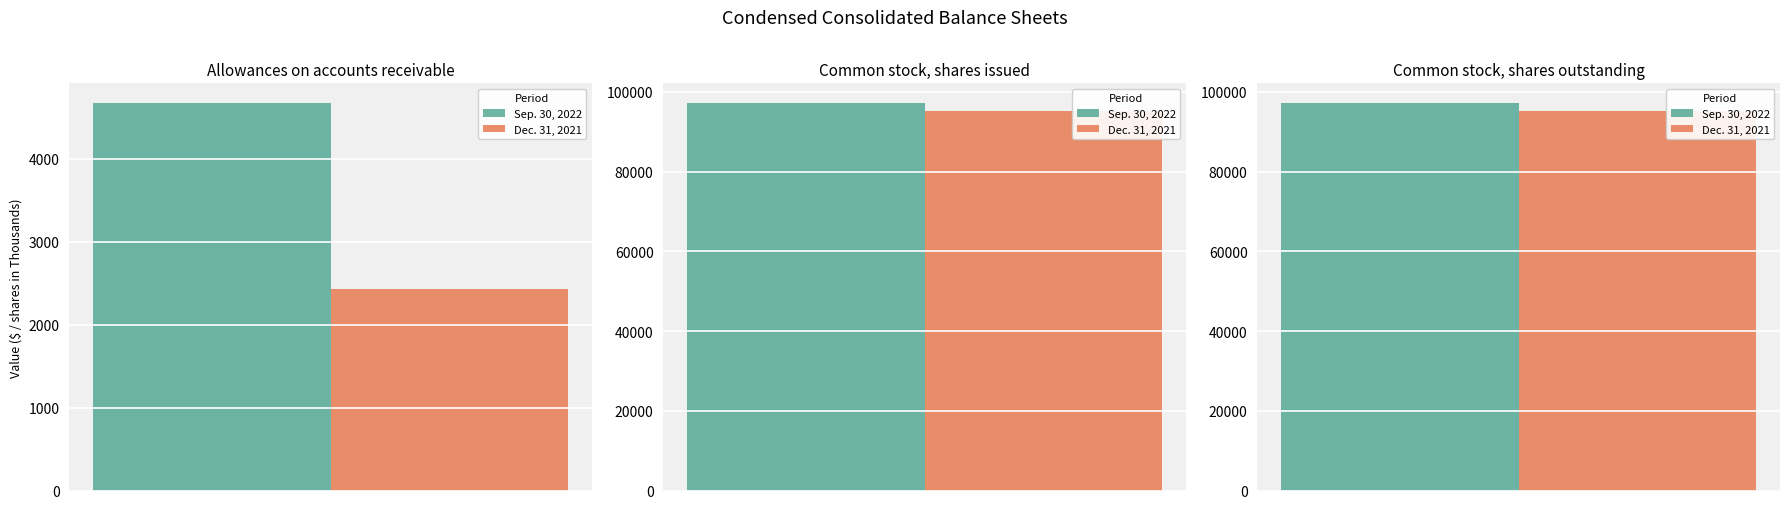

At which category is the sum across all series the highest?

Common stock, shares issued